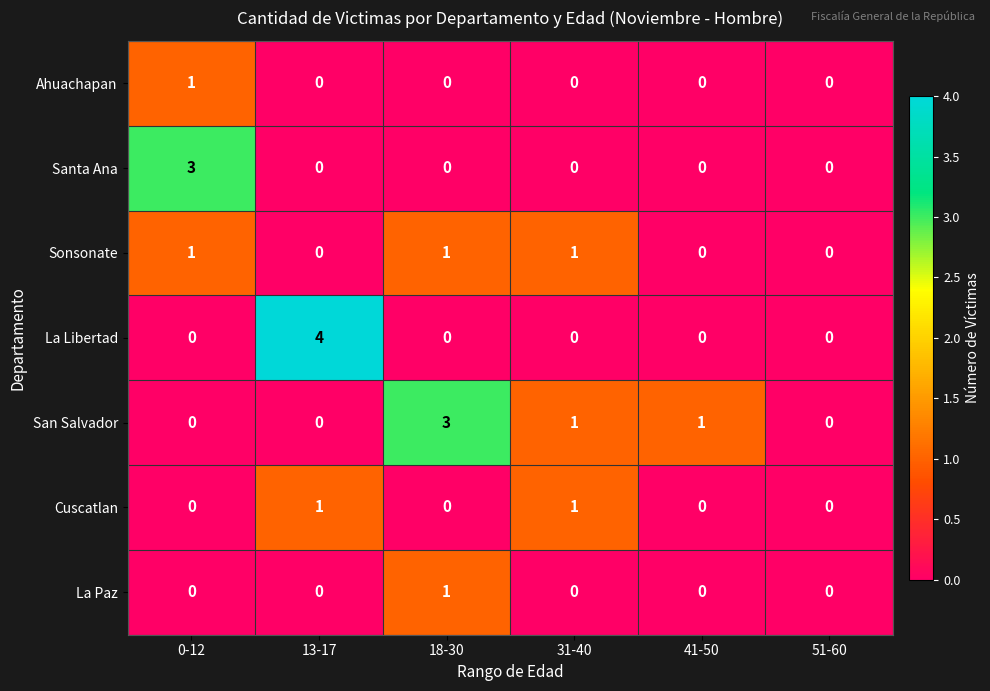

How many Ahuachapan values are between 0 and 1?

6